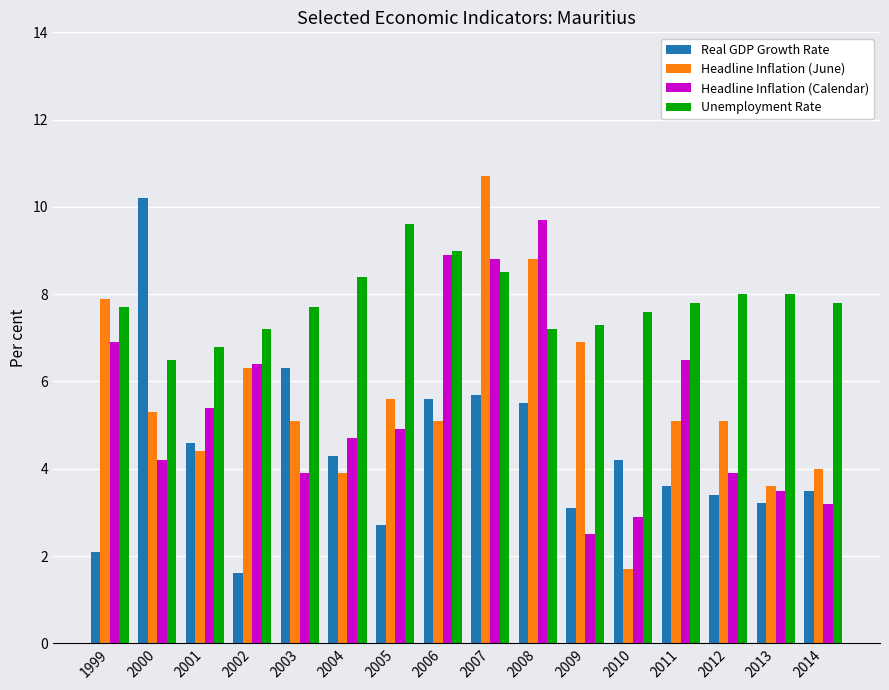

At which label does Headline Inflation (Calendar) reach its minimum?

2009